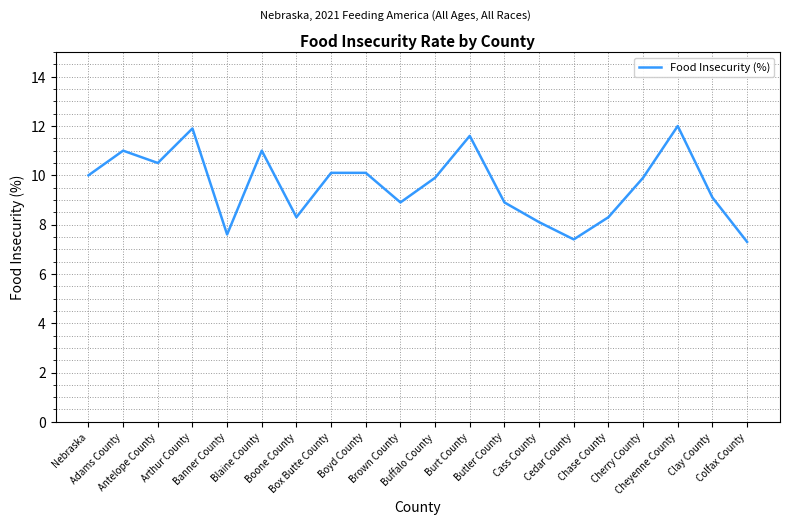

The value at Cherry County is 3.2. True or false?

False